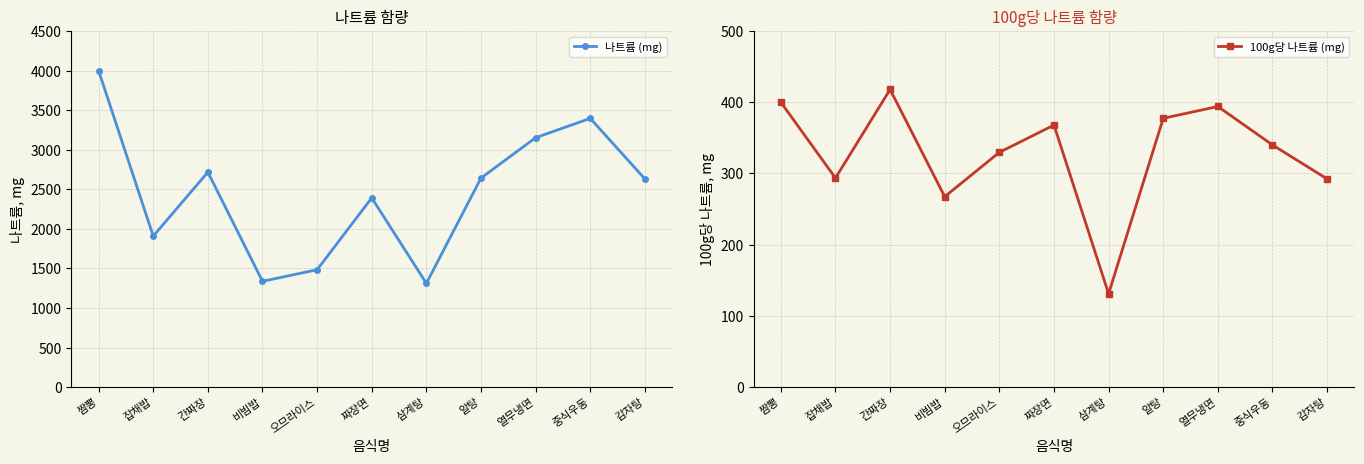

The 100g당 나트륨 (mg) series shows 161.9 at 잡채밥. True or false?

False